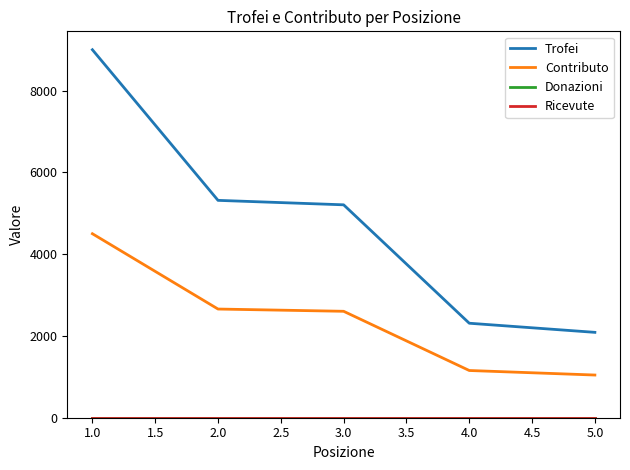

At which label is Contributo closest to 2772?

2.0